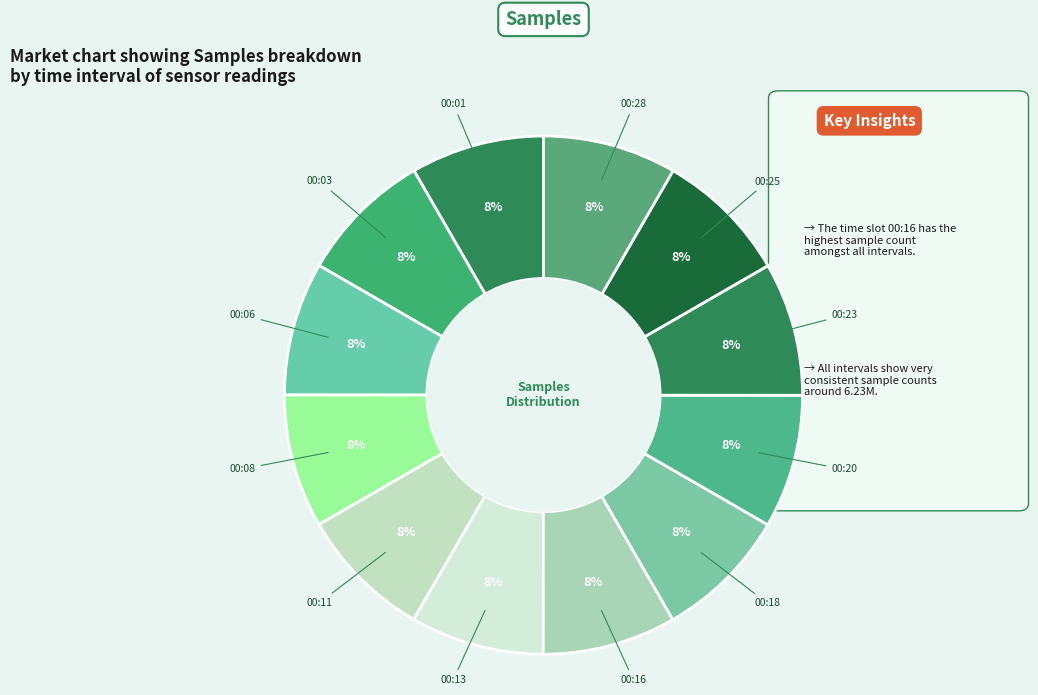

How many slices are in this pie chart?

12